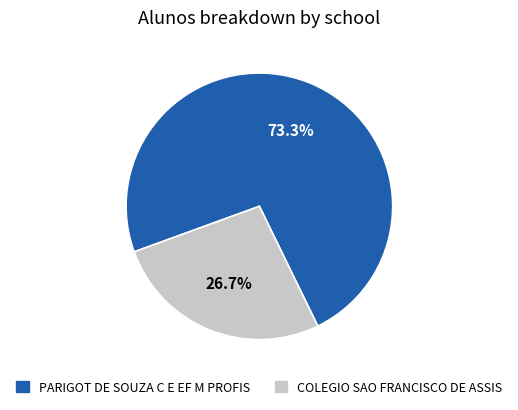

Between COLEGIO SAO FRANCISCO DE ASSIS and PARIGOT DE SOUZA C E EF M PROFIS, which is larger?

PARIGOT DE SOUZA C E EF M PROFIS